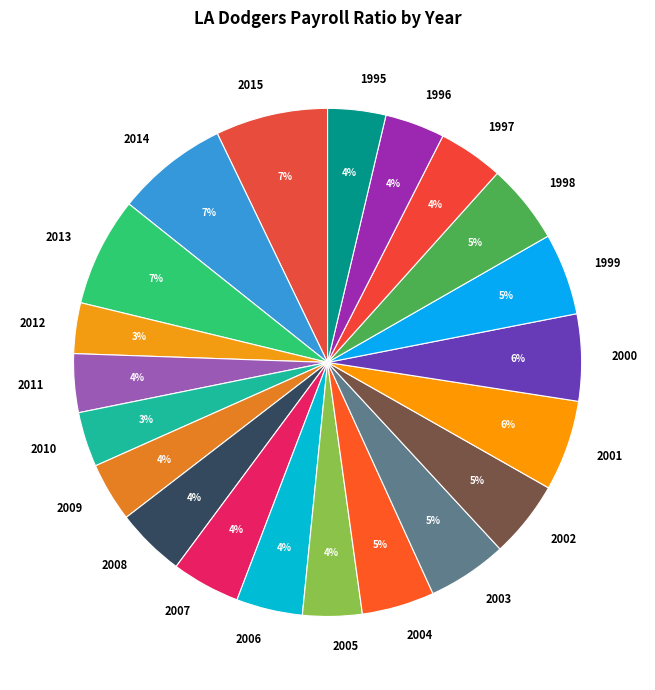

Combined, do 1999 and 2007 account for over 50%?

No